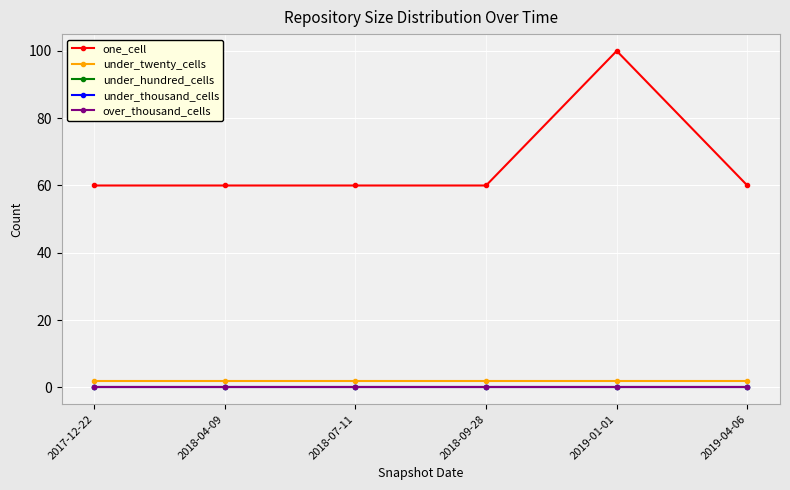

Reading left to right, extract all data points from this chart.

one_cell: 60	60	60	60	100	60
under_twenty_cells: 2	2	2	2	2	2
under_hundred_cells: 0	0	0	0	0	0
under_thousand_cells: 0	0	0	0	0	0
over_thousand_cells: 0	0	0	0	0	0